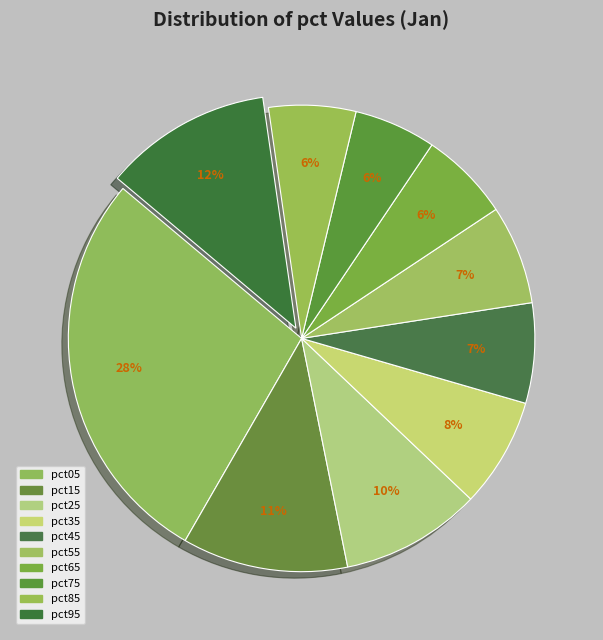

Combined, what portion of the pie is pct55 and pct75?

12.6%